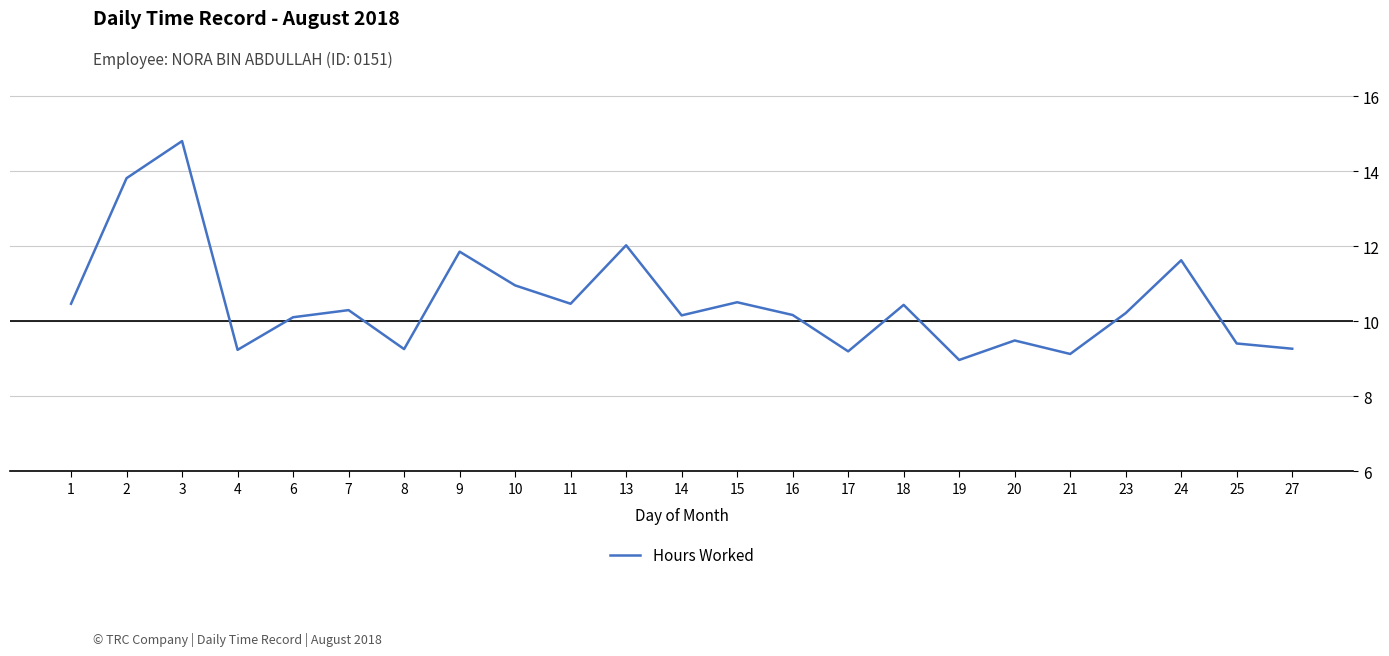

What is the minimum value shown in the chart?

9.0